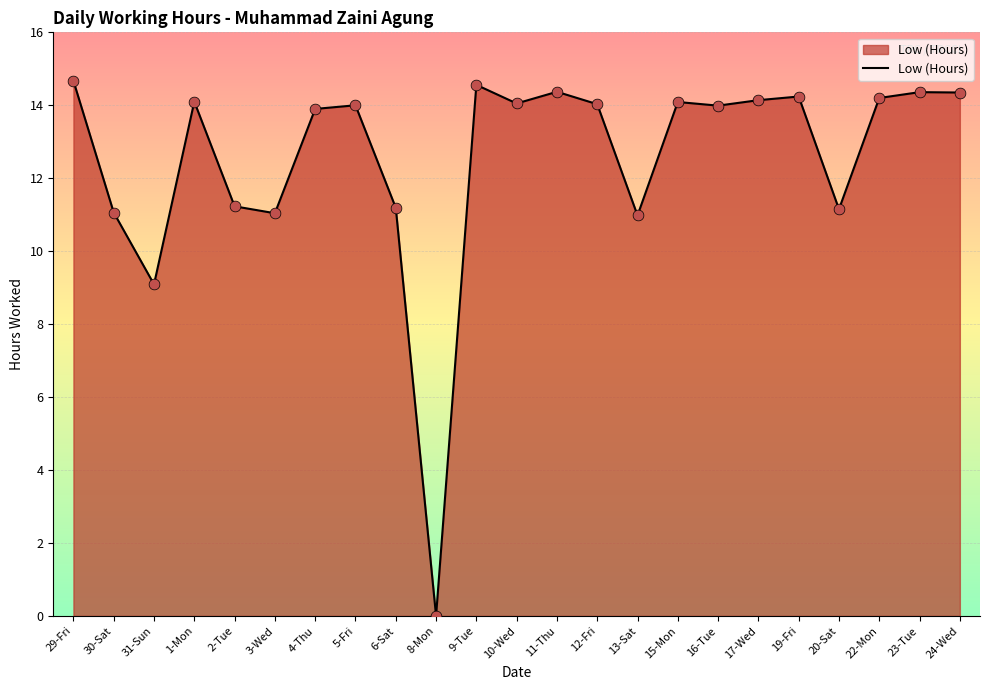

What is the change in value from 30-Sat to 17-Wed?

+3.1